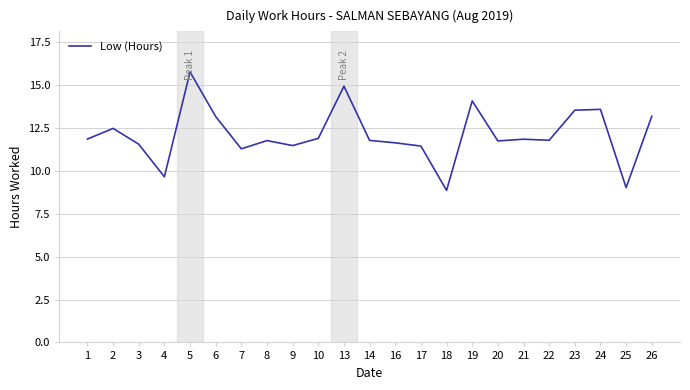

What is the change in value from 8 to 25?

-2.7